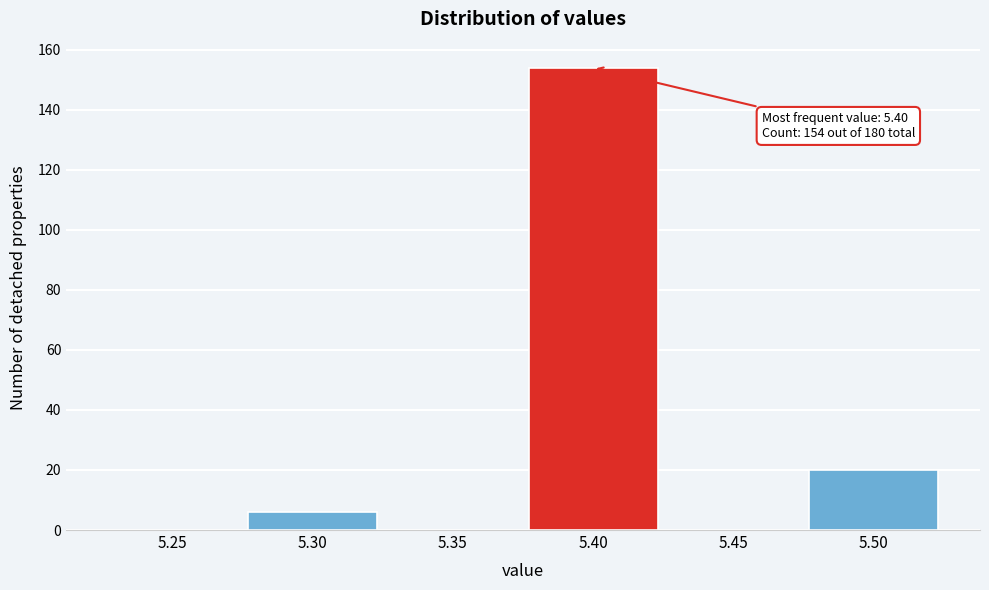

Reading left to right, list all the values displayed in this chart.

5.25=0	5.30=6	5.35=0	5.40=154	5.45=0	5.50=20